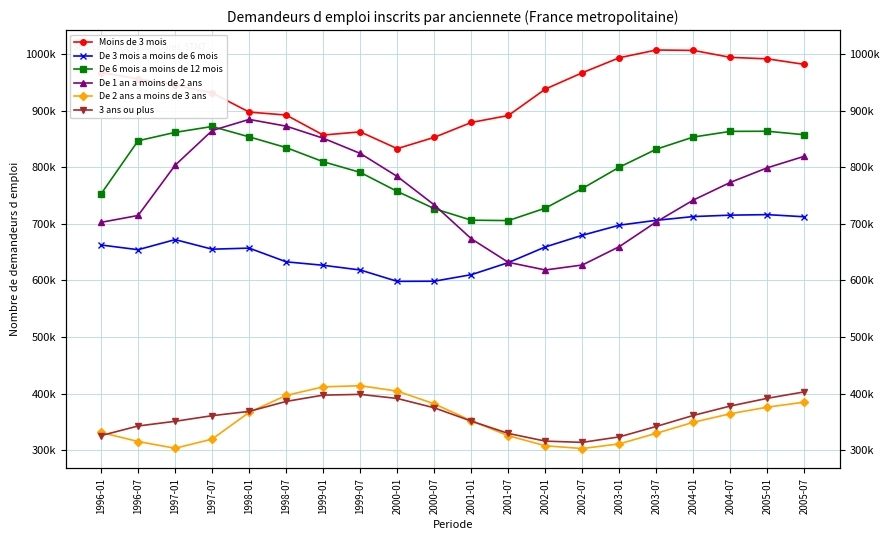

At which category does the chart reach its peak across all series?

2003-07